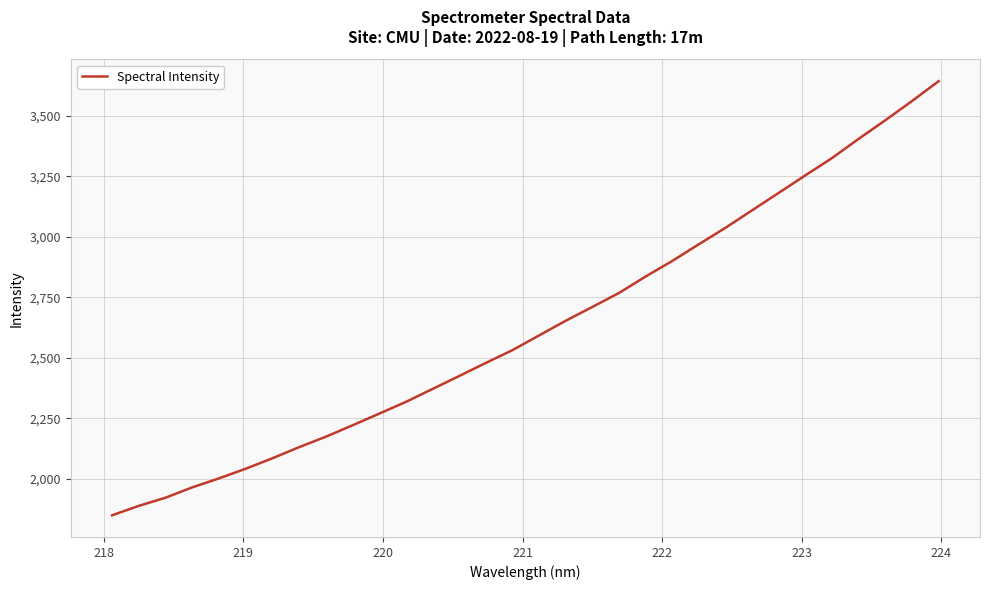

What is the sum of all values?

84096.1